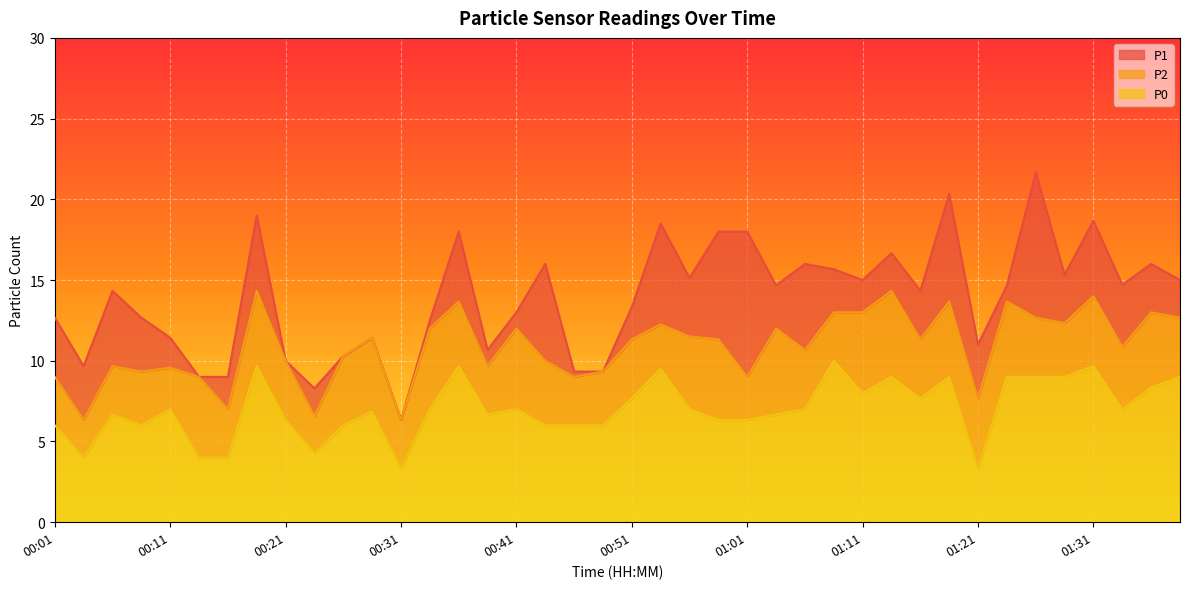

Where is P0 nearest to the value 6?

00:01